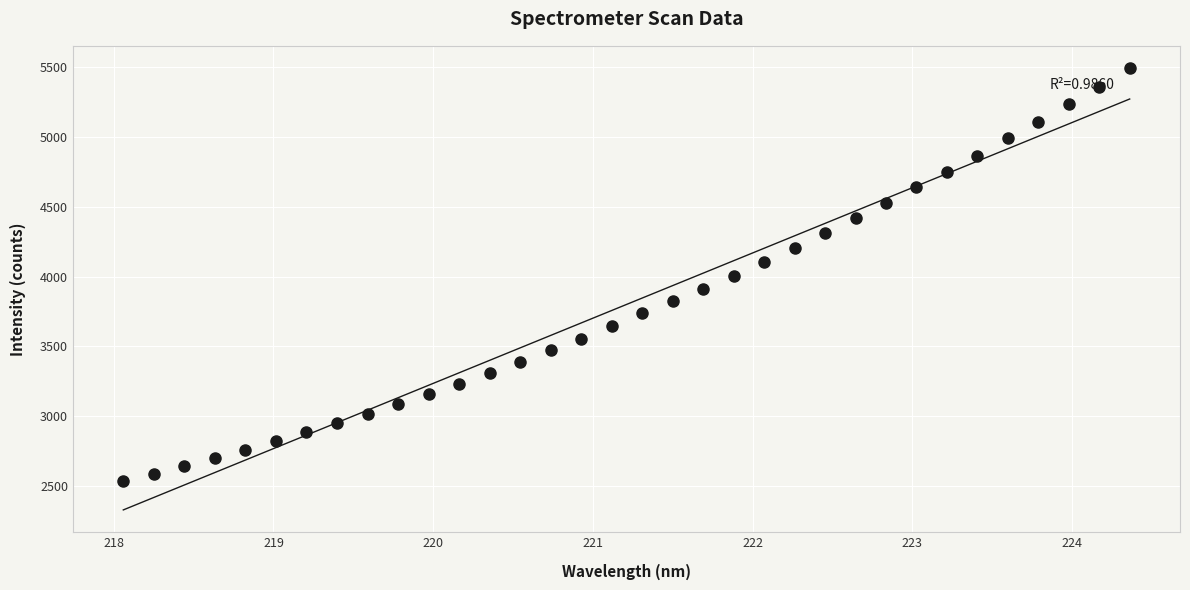

What is the range of X values (max minus min)?

6.3